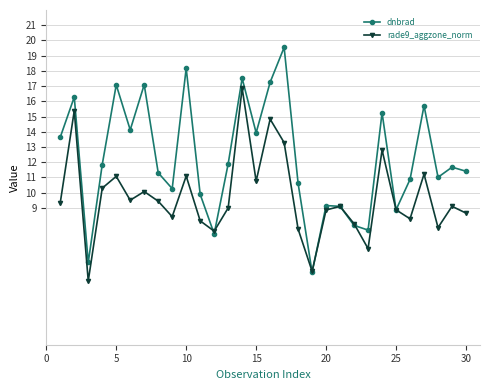

What is the value of the rade9_aggzone_norm point at the 29th from the left?

9.1